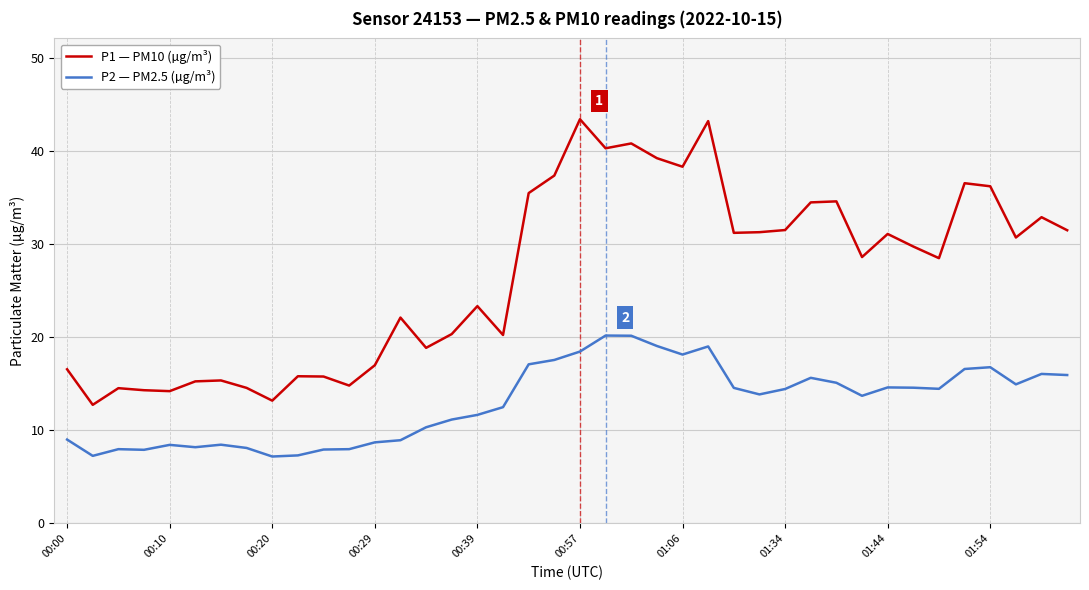

What is the maximum value for P1 — PM10 (µg/m³)?

43.4